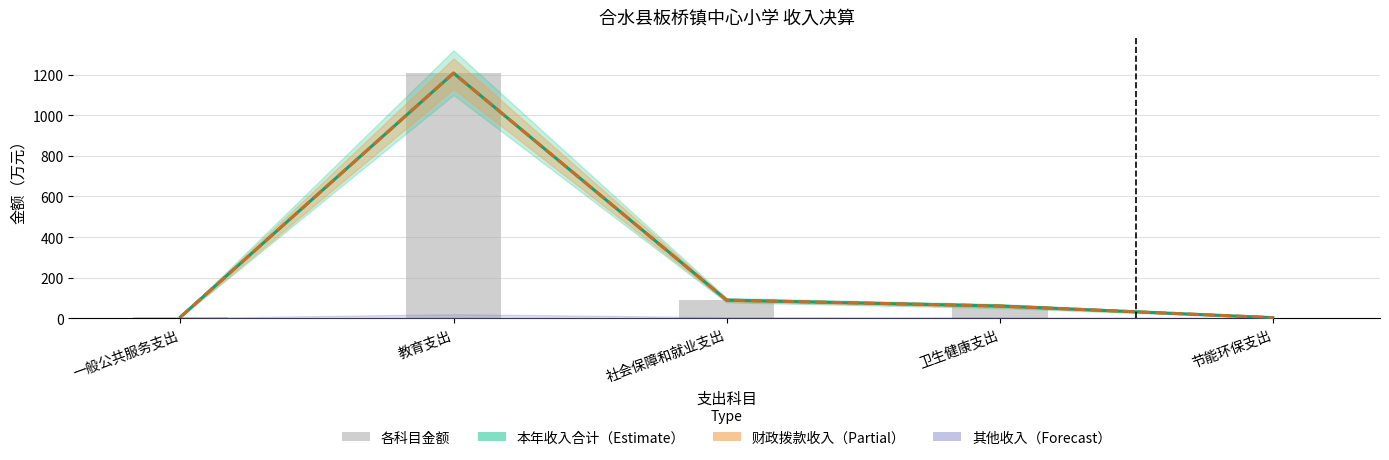

At which category is the sum across all series the highest?

教育支出